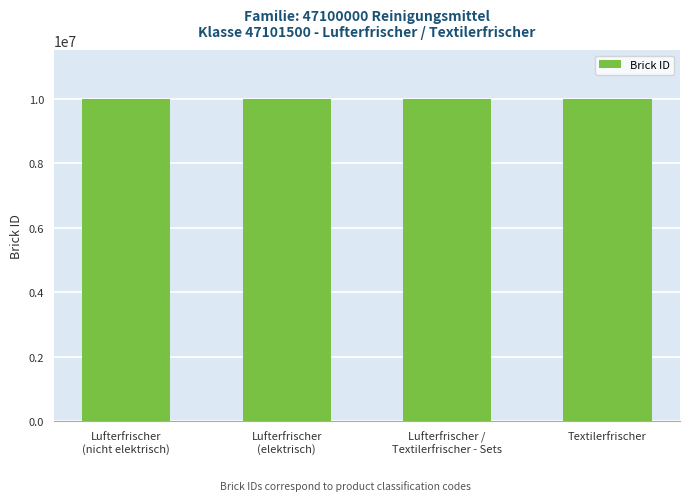

Is it true that the value at Lufterfrischer
(nicht elektrisch) is 17420264?

False